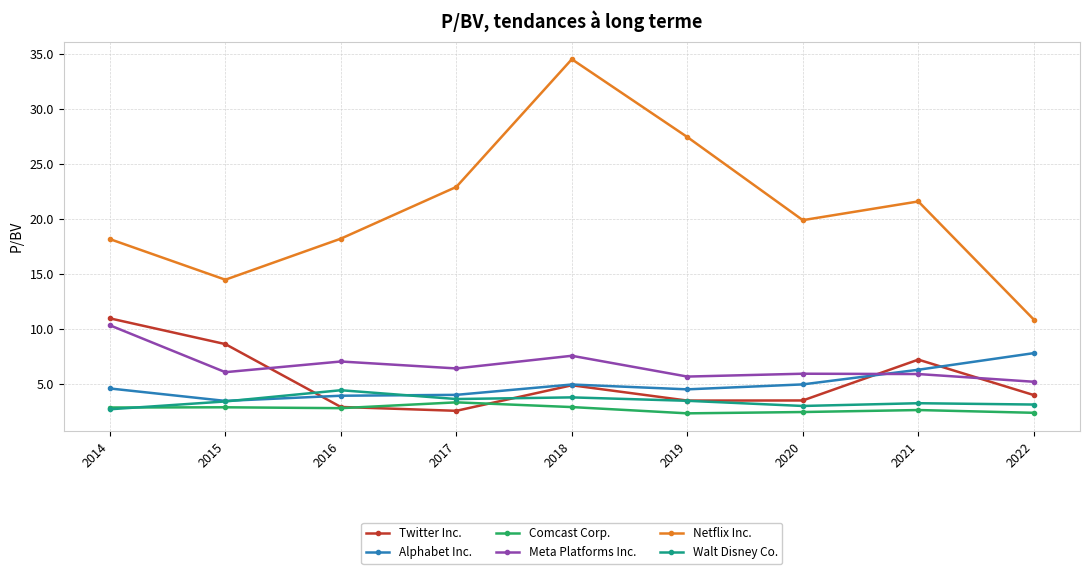

Which series has the largest total across all categories?

Netflix Inc.